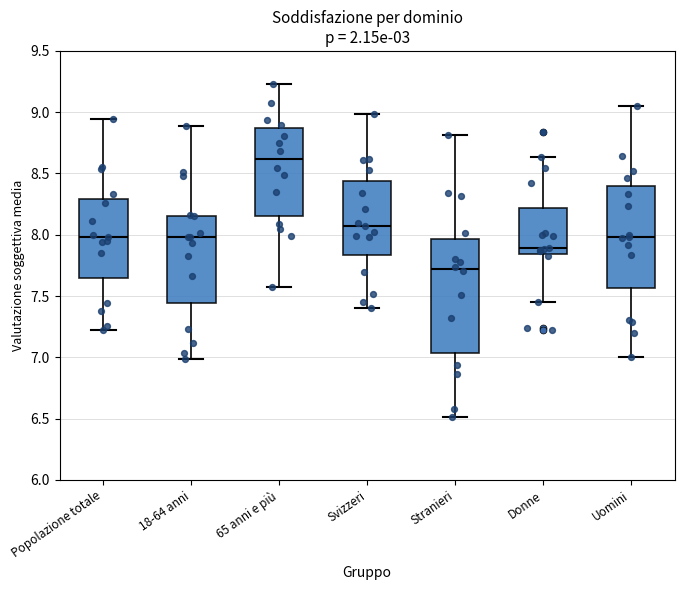

Reading left to right, transcribe this box plot: for each box, give where its median line is, the range the box spans, and where its two whiskers end, as read against the y-axis. The values are not printed on the chart, so give them approximately, as read against the axis.

Popolazione totale: median 8.00, box 7.65 to 8.30, whiskers 7.20 to 8.95
18-64 anni: median 8.00, box 7.45 to 8.15, whiskers 7.00 to 8.90
65 anni e più: median 8.60, box 8.15 to 8.85, whiskers 7.60 to 9.25
Svizzeri: median 8.05, box 7.85 to 8.45, whiskers 7.40 to 9.00
Stranieri: median 7.70, box 7.05 to 7.95, whiskers 6.50 to 8.80
Donne: median 7.90, box 7.85 to 8.20, whiskers 7.45 to 8.65
Uomini: median 8.00, box 7.55 to 8.40, whiskers 7.00 to 9.05